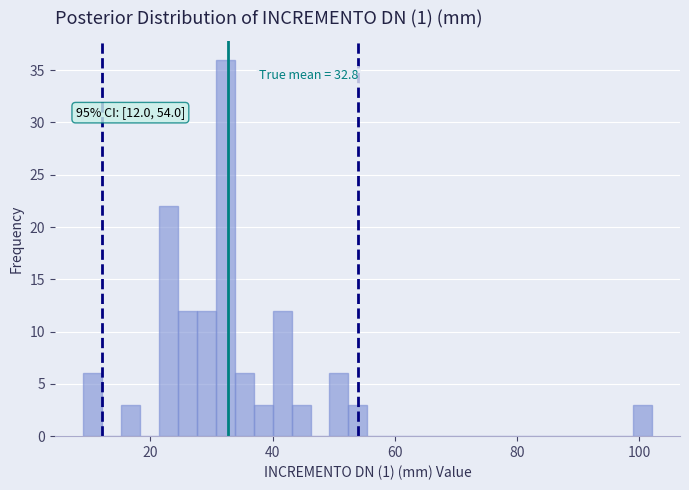

Read against the x-axis, roughly where is the centre of the tallest bar?

32